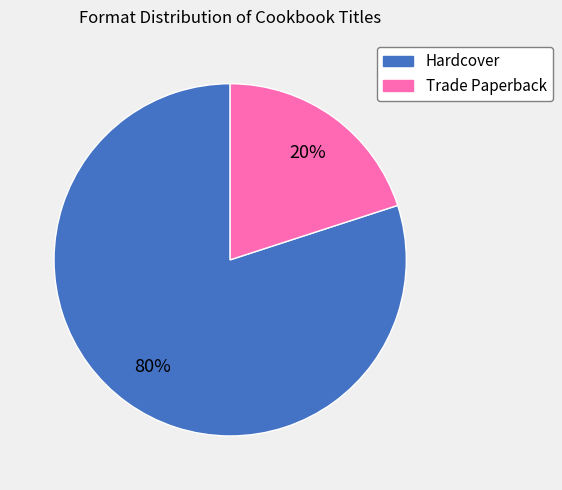

True or false: Trade Paperback accounts for 20% of the total.

True